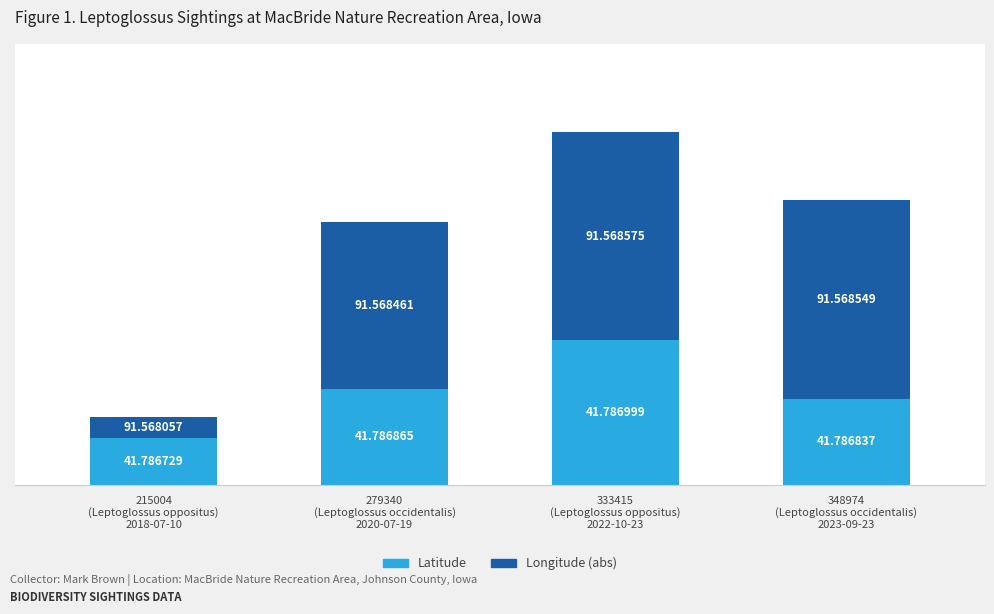

What is the label of the 1st bar from the left?

215004
(Leptoglossus oppositus)
2018-07-10